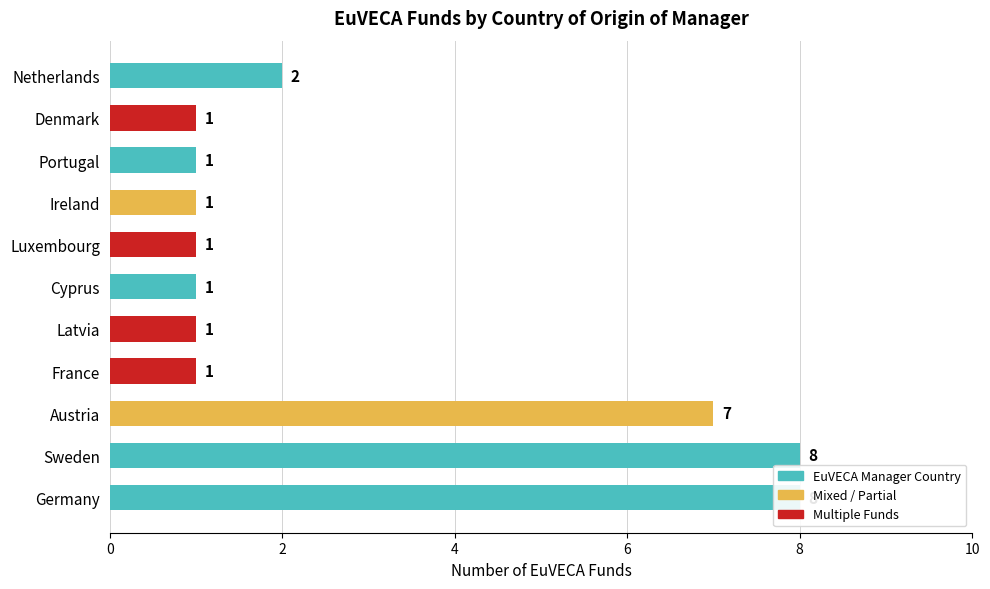

What is the change in value from Sweden to Luxembourg?

-7